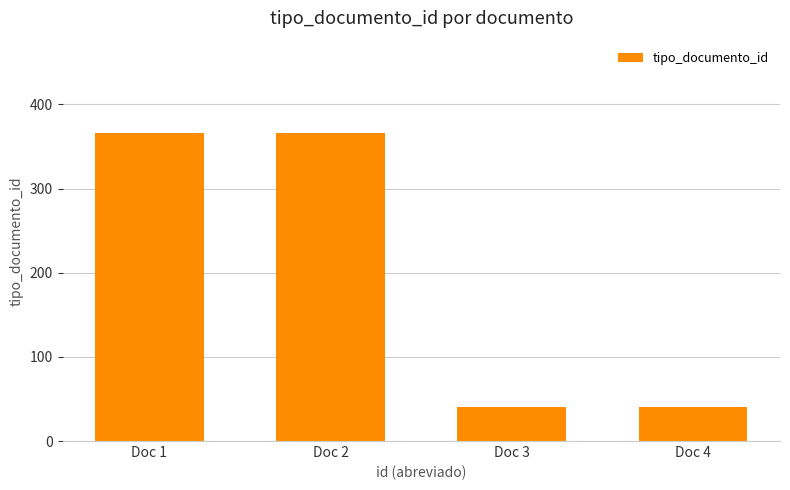

Which has a higher value, Doc 3 or Doc 1?

Doc 1